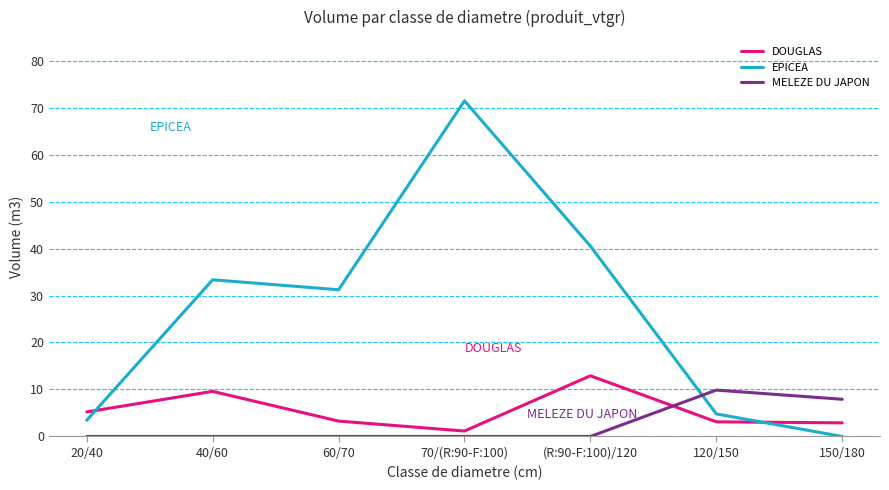

What is the highest value of the DOUGLAS series?

12.9